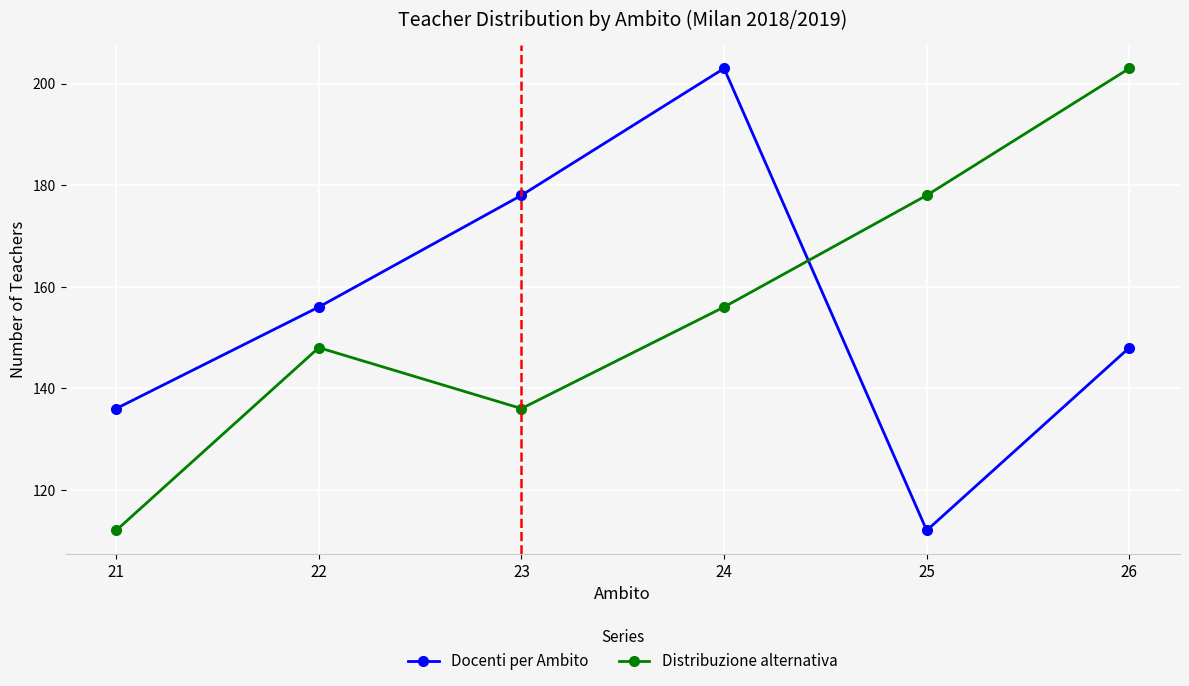

What is the total value across all series at 25?

290